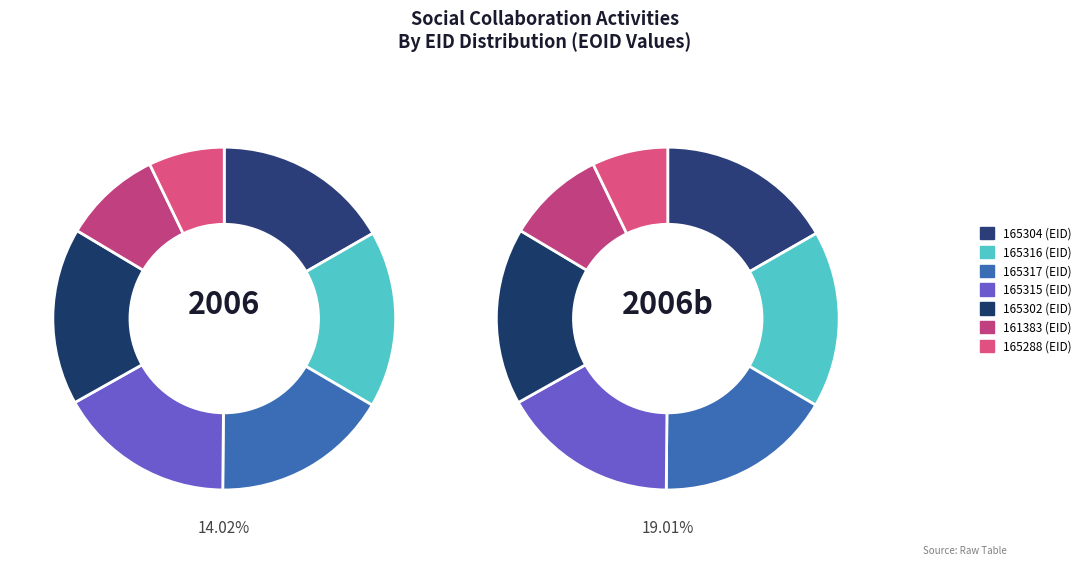

At 165317, list the series in order from largest to smallest.

left, right